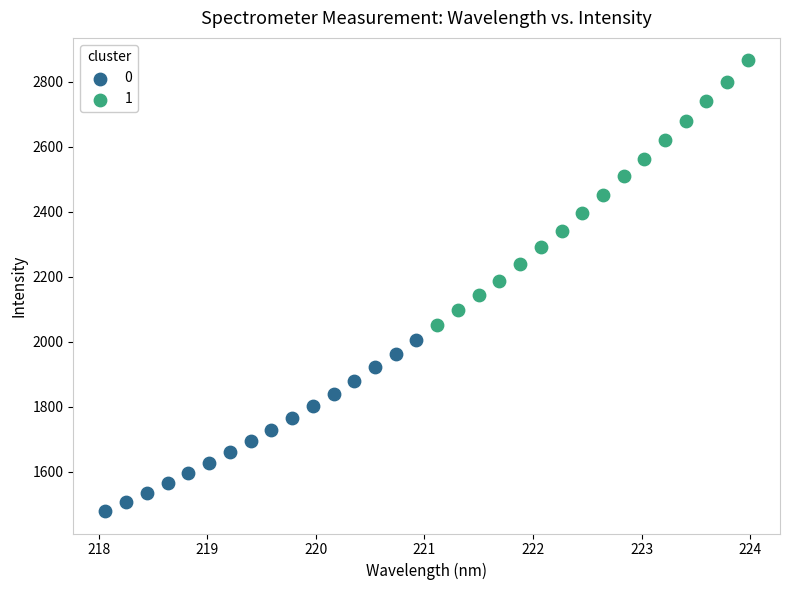

Which series has the largest Y range (max minus min)?

1